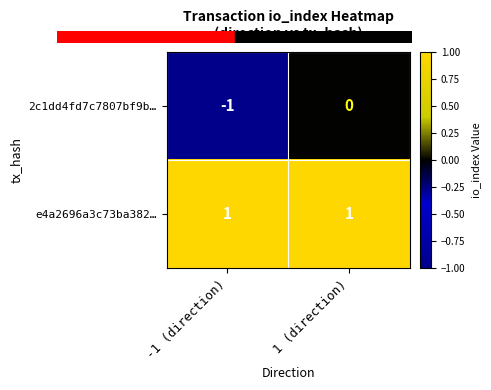

The value of e4a2696a3c73ba382… at 1 (direction) is 1. True or false?

True